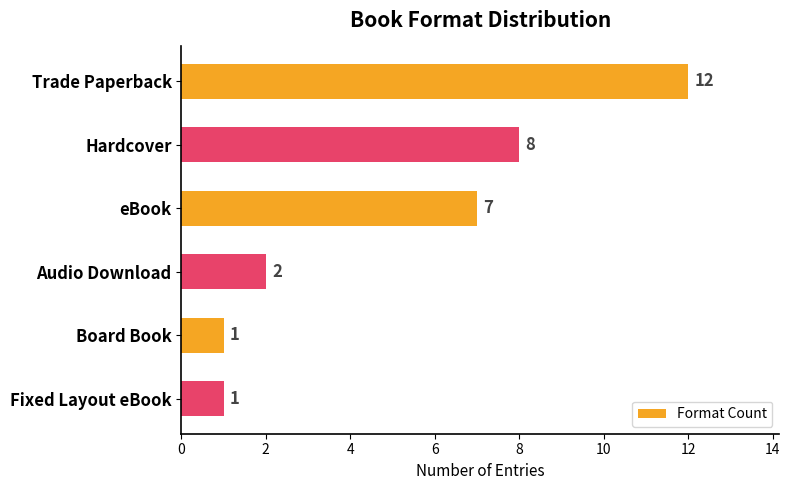

What is the sum of the values at eBook and Audio Download?

9